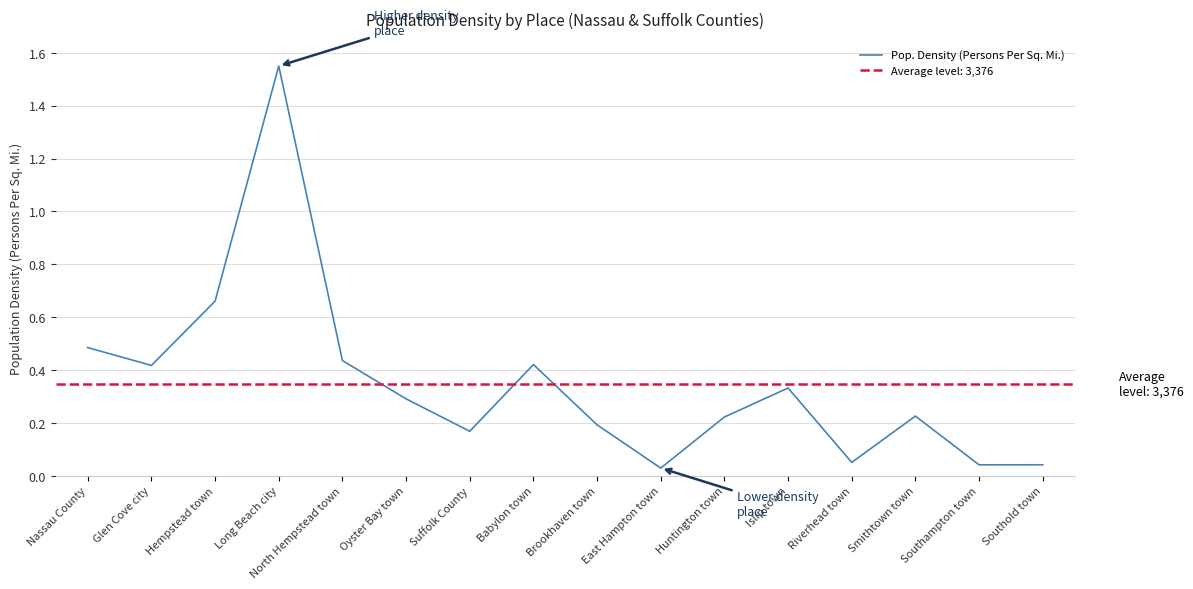

Which label corresponds to the smallest value in the chart?

East Hampton town